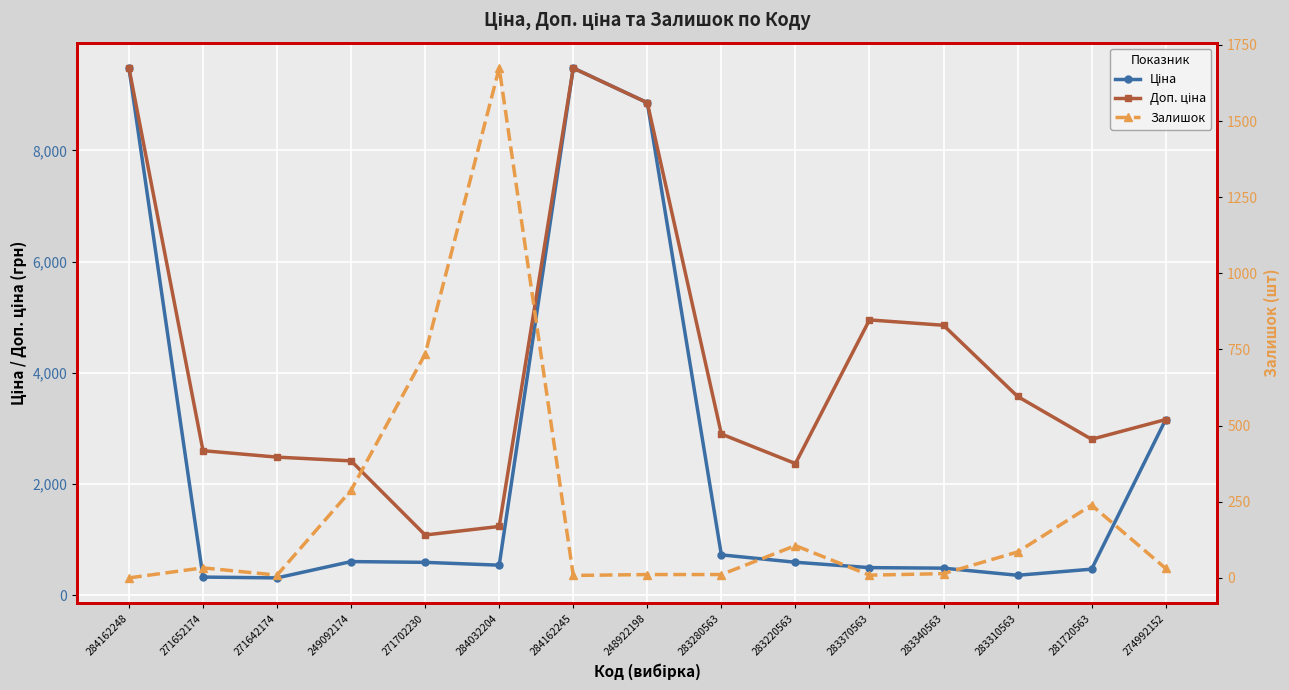

What is the value of the Ціна point at the 5th from the left?

589.9